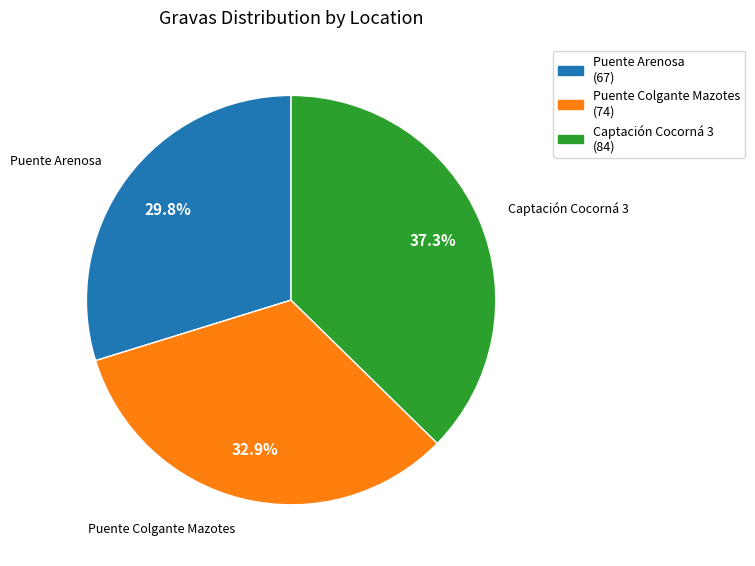

Is there a majority slice in this chart?

No